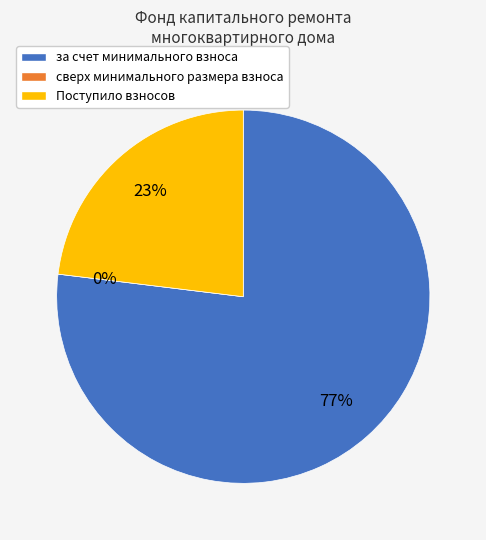

Does за счет минимального взноса account for over 50% of the chart?

Yes